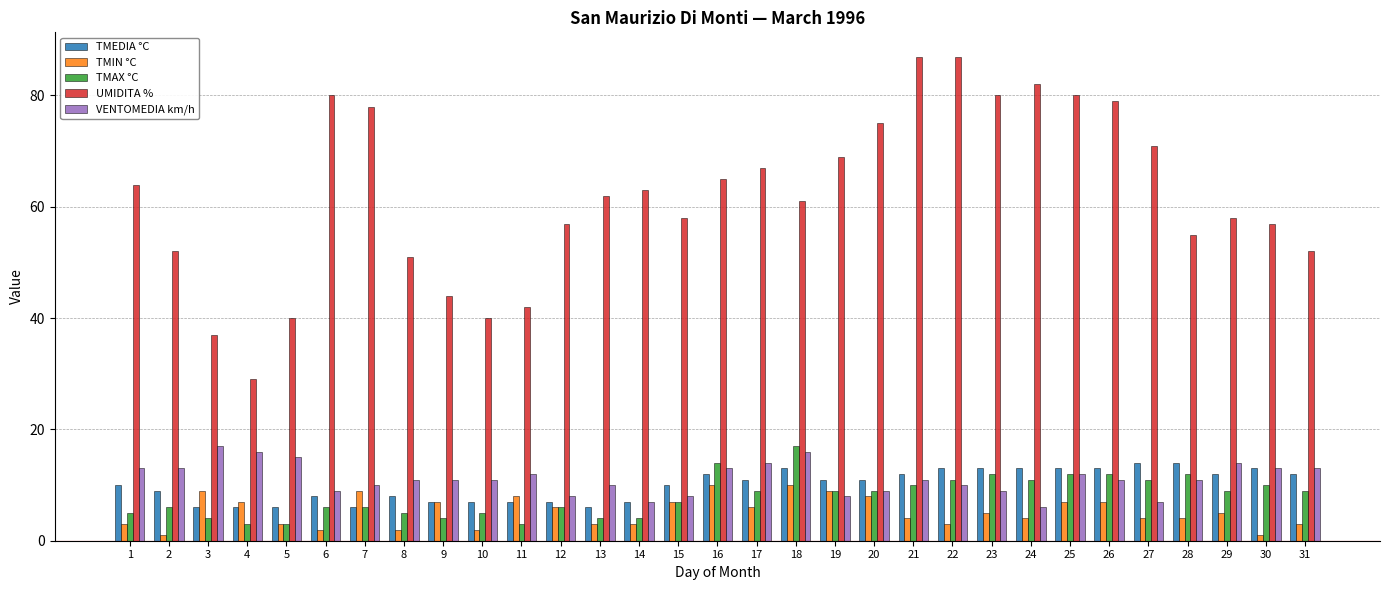

True or false: TMIN °C has a value of 7 at 9.

True